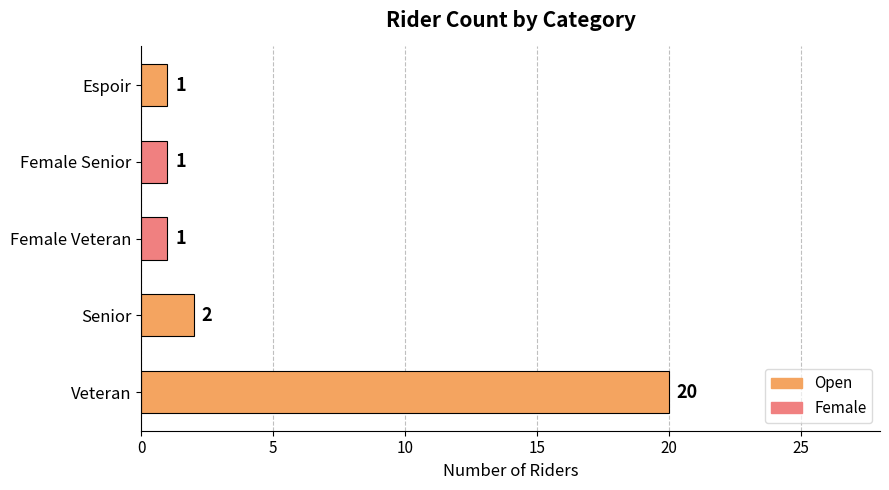

Reading bottom to top, transcribe all the data shown in this chart.

Veteran=20	Senior=2	Female Veteran=1	Female Senior=1	Espoir=1